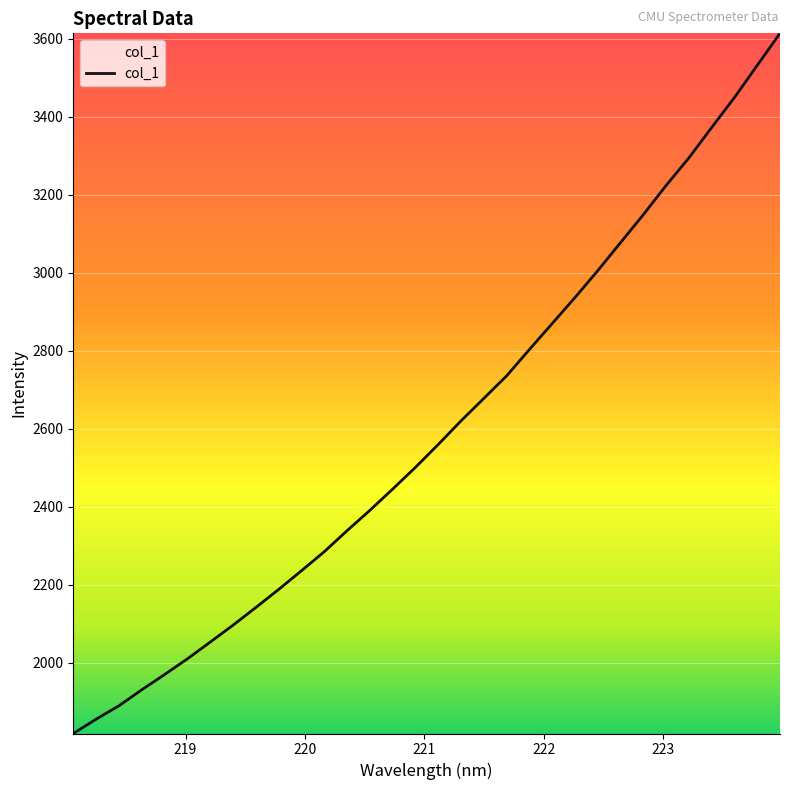

Reading left to right, what are all the values shown in this chart?

218.0596=1818.4	218.2508=1855.1	218.442=1889.4	218.6332=1930.4	218.8244=1969.5	219.0156=2009.8	219.2067=2052.7	219.3979=2096.1	219.589=2141.5	219.7801=2187.7	219.9712=2235.7	220.1623=2284.5	220.3533=2338.4	220.5444=2390.5	220.7354=2445.1	220.9264=2500.9	221.1174=2559.5	221.3083=2620.1	221.4993=2677.8	221.6902=2735.5	221.8812=2803.2	222.0721=2869.7	222.263=2936.4	222.4538=3005.3	222.6447=3077.2	222.8355=3148.8	223.0264=3223.8	223.2172=3294.4	223.408=3372.4	223.5987=3449.2	223.7895=3531.6	223.9802=3613.7